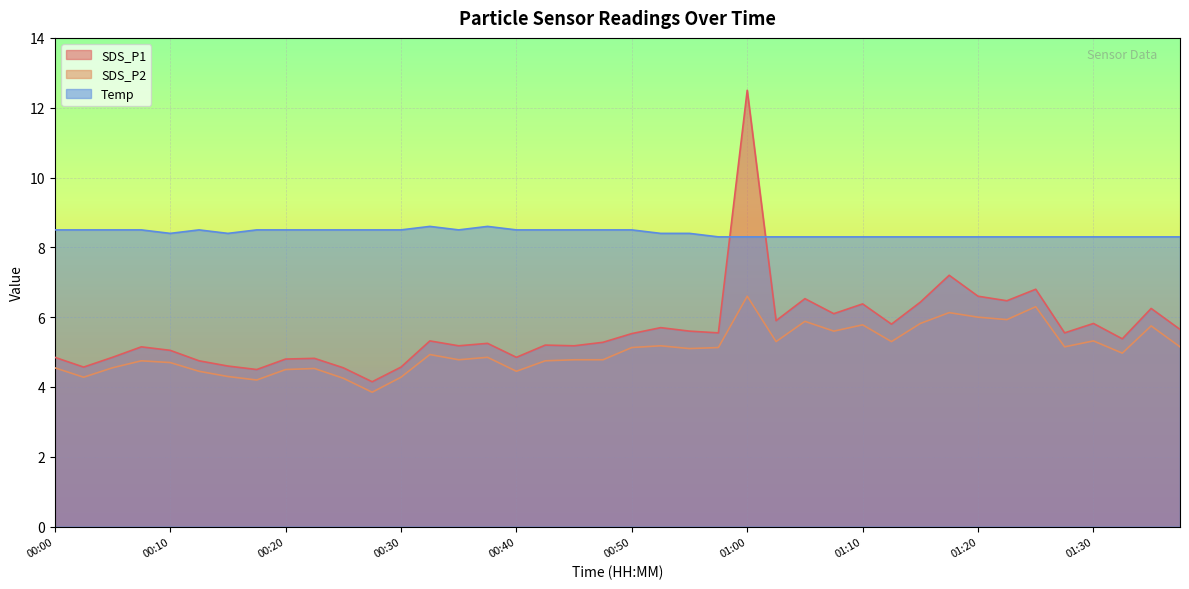

How many lines are shown in the chart?

3